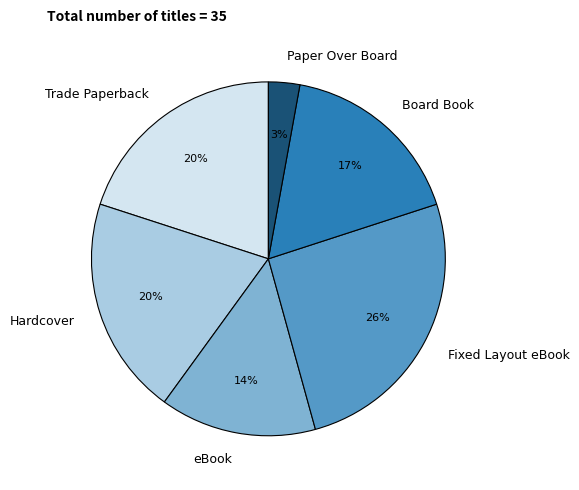

Which category has the smallest portion of the pie?

Paper Over Board